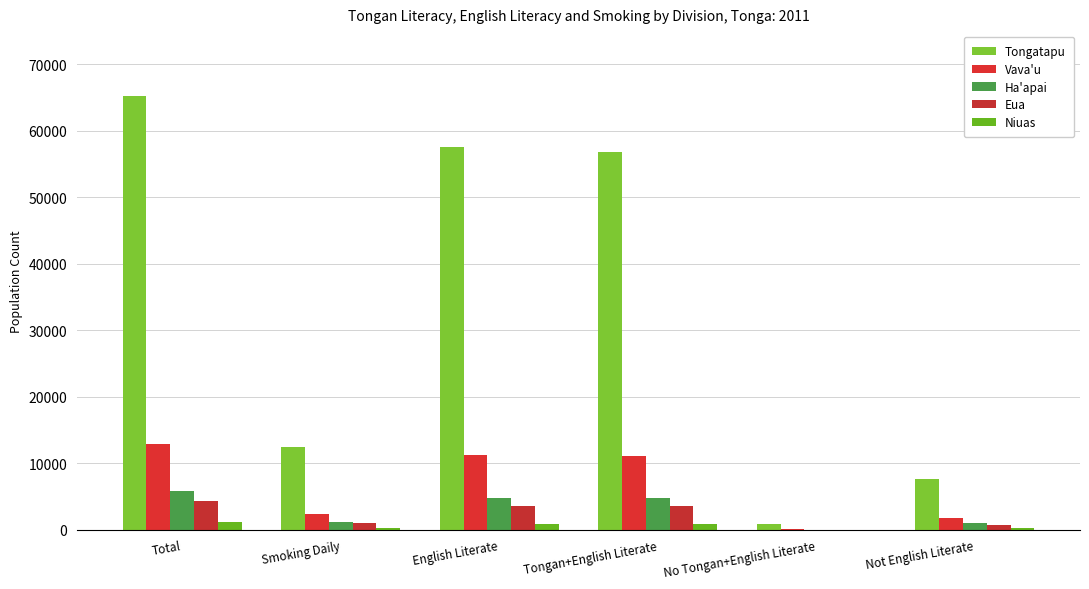

How many groups of bars are there?

6